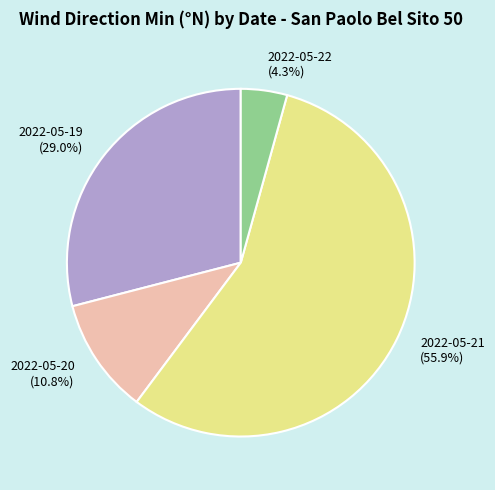

What is the largest slice in the pie chart?

2022-05-21